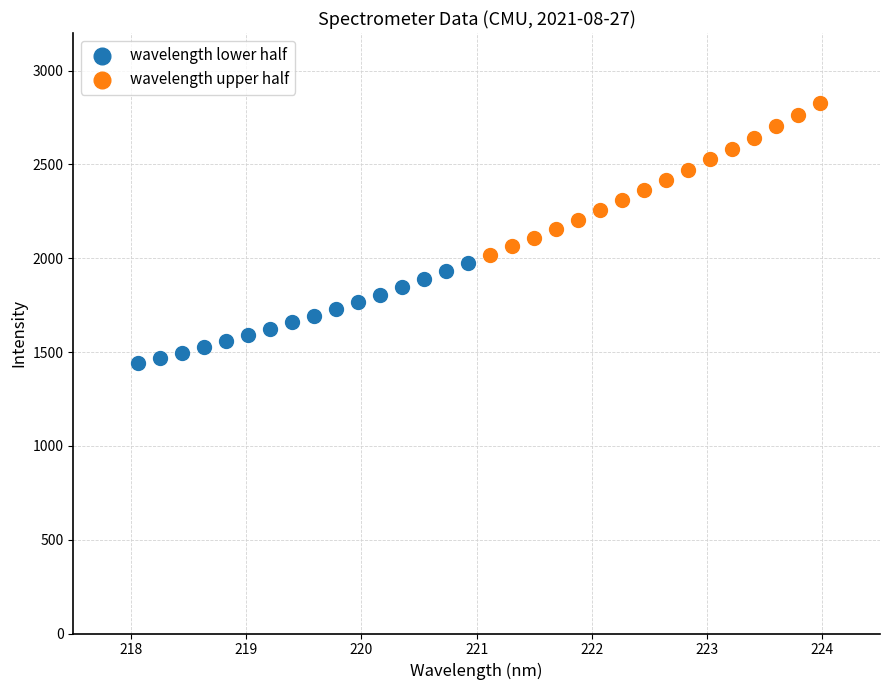

Which series contains the lowest Y value?

wavelength lower half